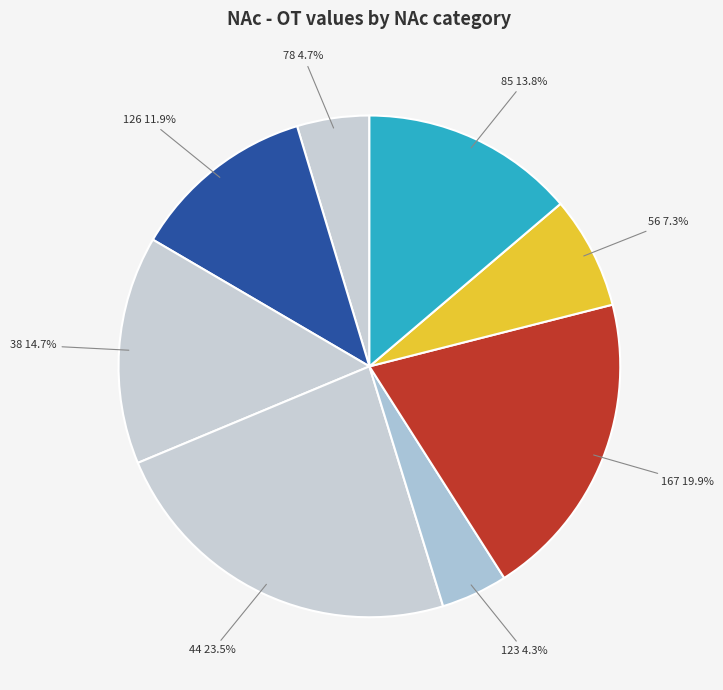

Is it true that 126 is 1% of the pie?

False